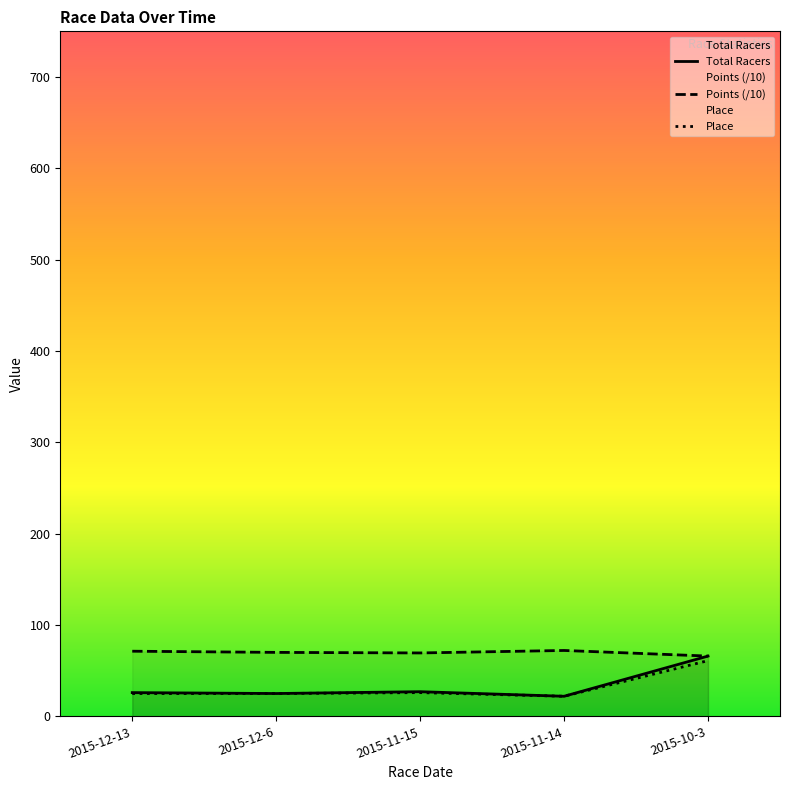

What is the value of the Points point at the 4th from the left?

72.1